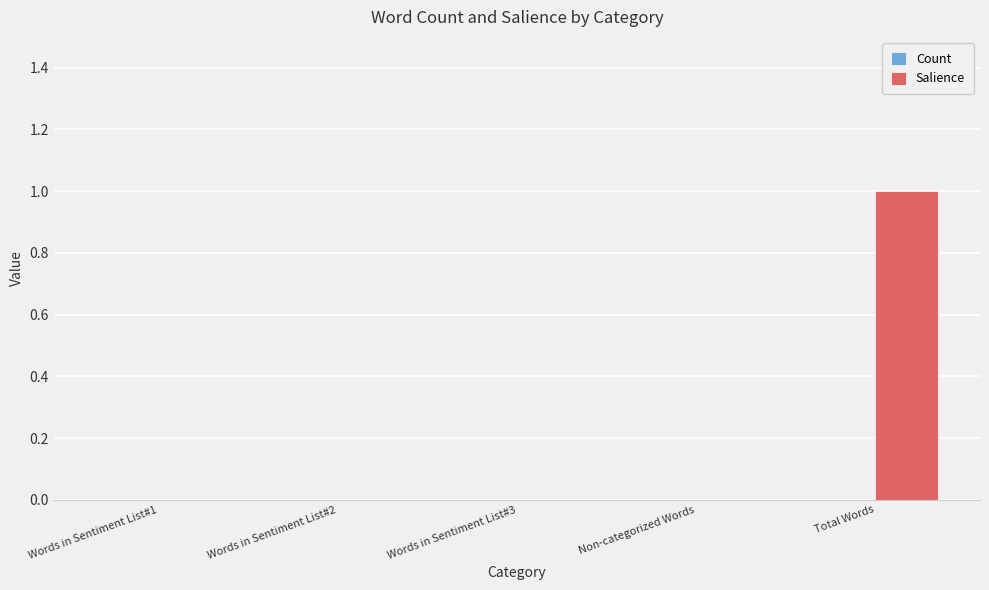

The chart shows a value of 0 at Words in Sentiment List#1. True or false?

True